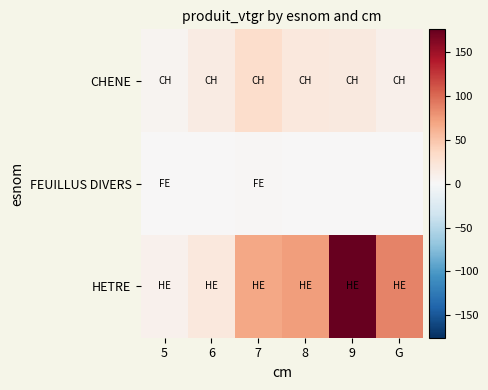

Which series has the widest spread of values?

HETRE